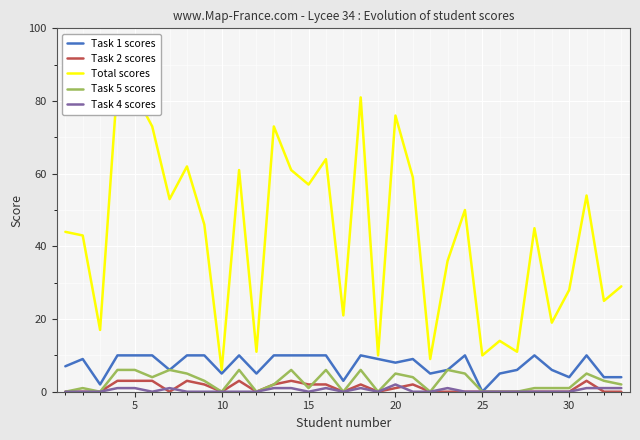

Is it true that Task 4 scores equals 0 at 10?

True